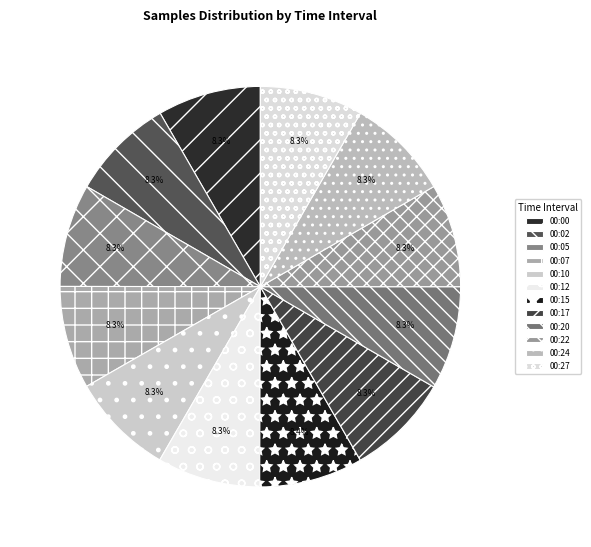

Combined, do 00:24 and 00:02 account for over 50%?

No